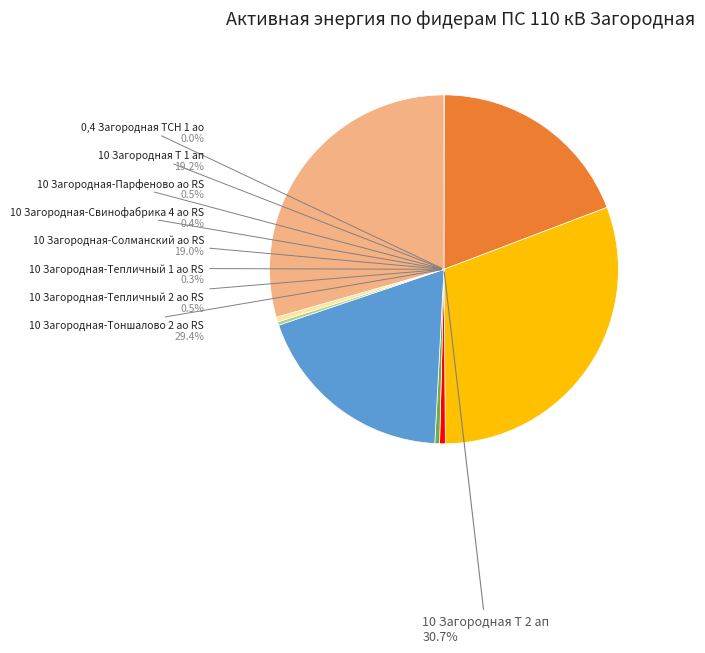

Which category has the smallest portion of the pie?

0,4 Загородная ТСН 1 ао